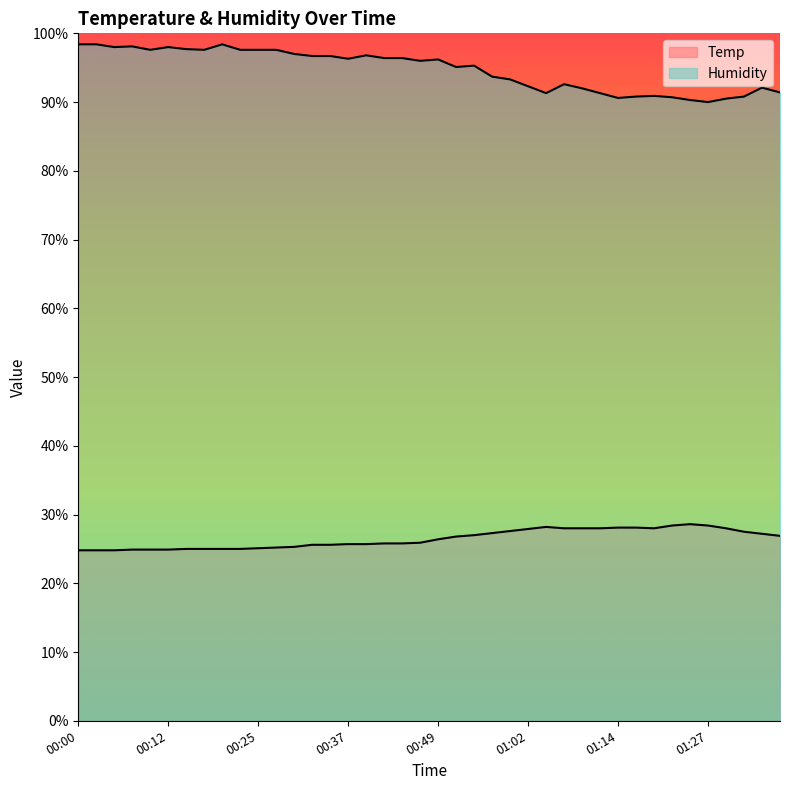

True or false: Temp and Humidity intersect in this chart.

False